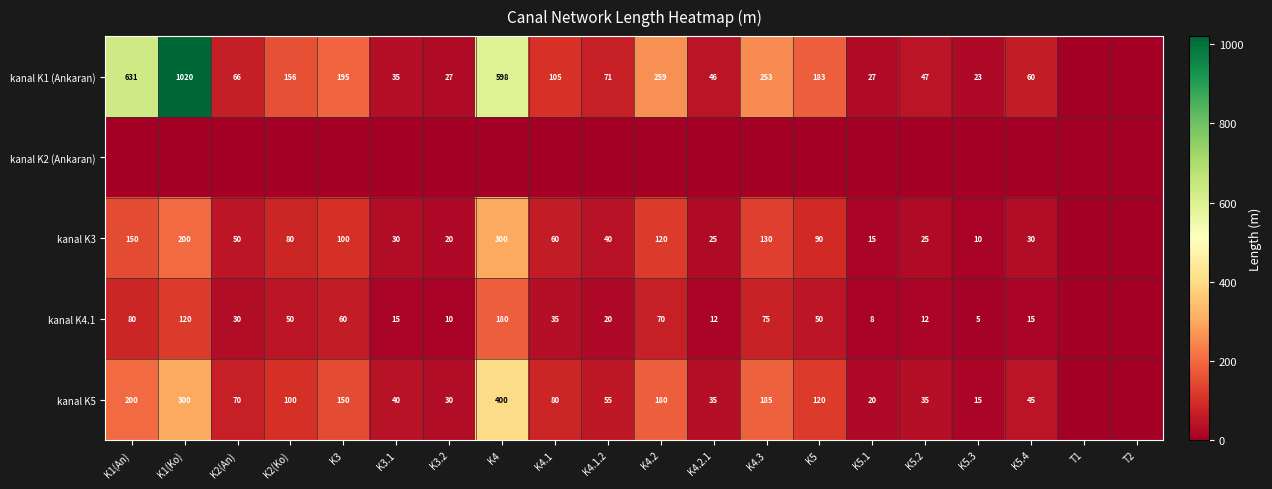

What is the sum of the kanal K1 (Ankaran) values at K5.2 and K4.1?

152